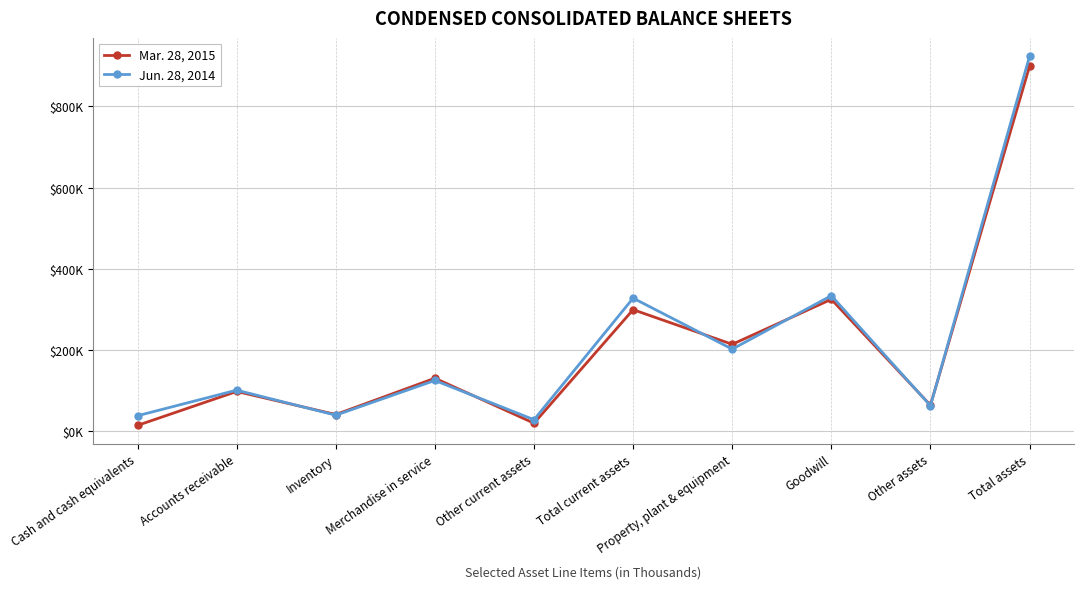

Which label corresponds to the smallest value in the chart?

Cash and cash equivalents